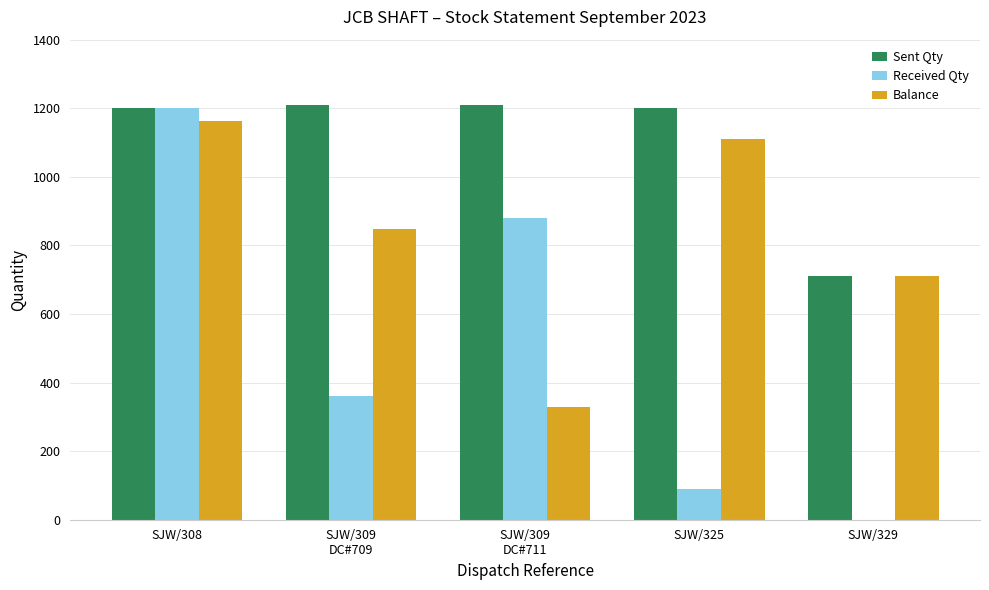

Is the value of Balance at SJW/329 greater than the value of Received Qty at SJW/329?

Yes